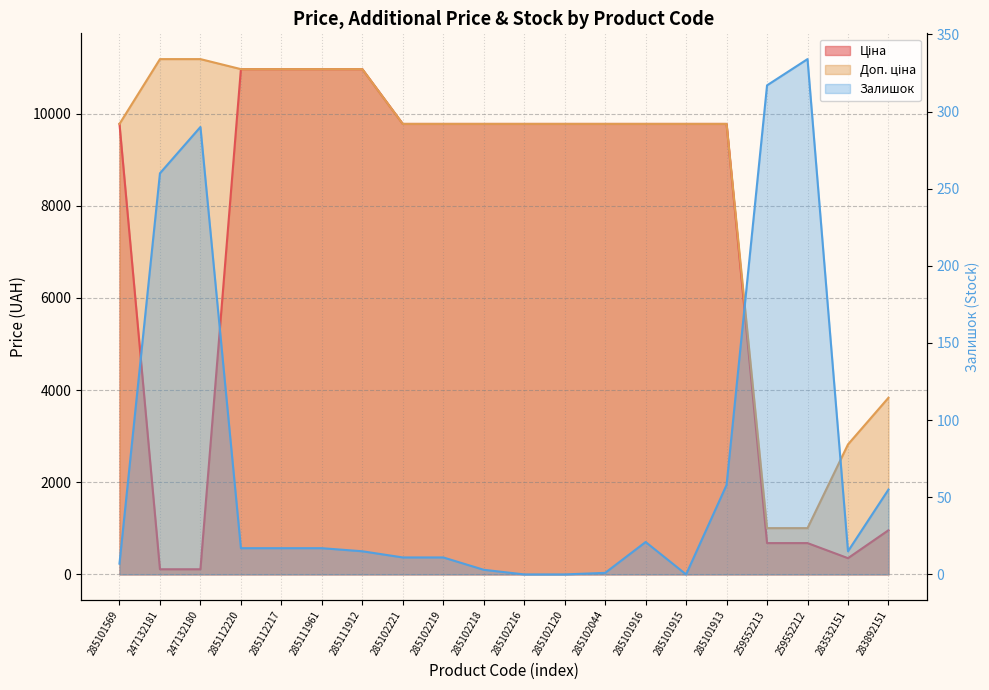

Rank the series by their average value, from lowest to highest.

Залишок, Ціна, Доп. ціна